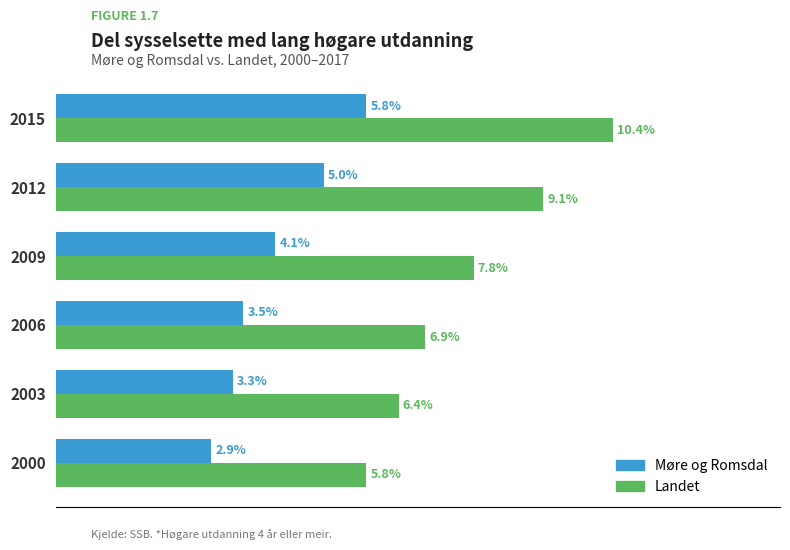

Which series has the largest total across all categories?

Landet